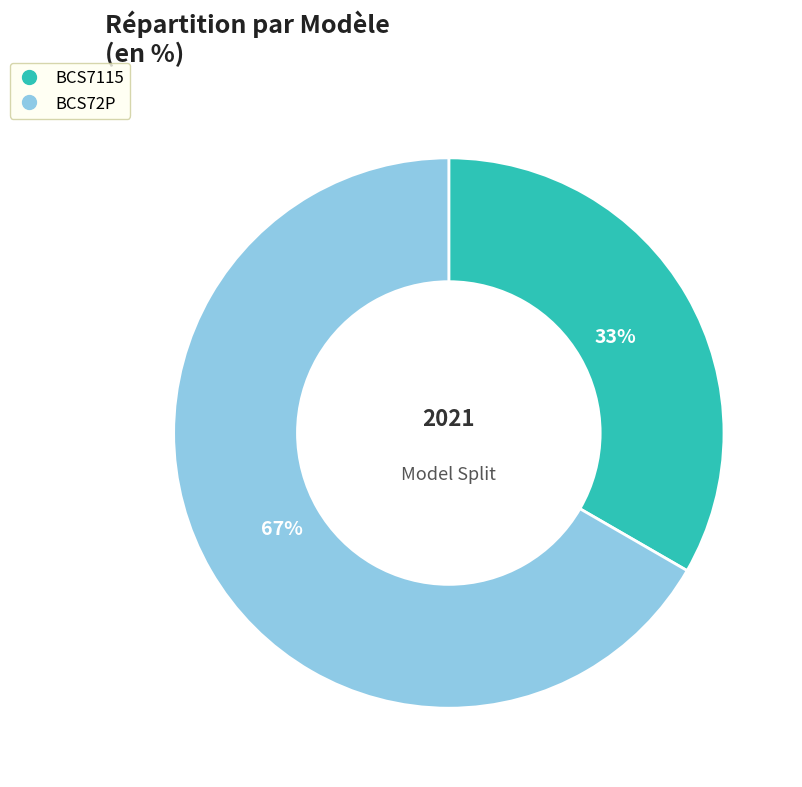

How many slices are in this pie chart?

2